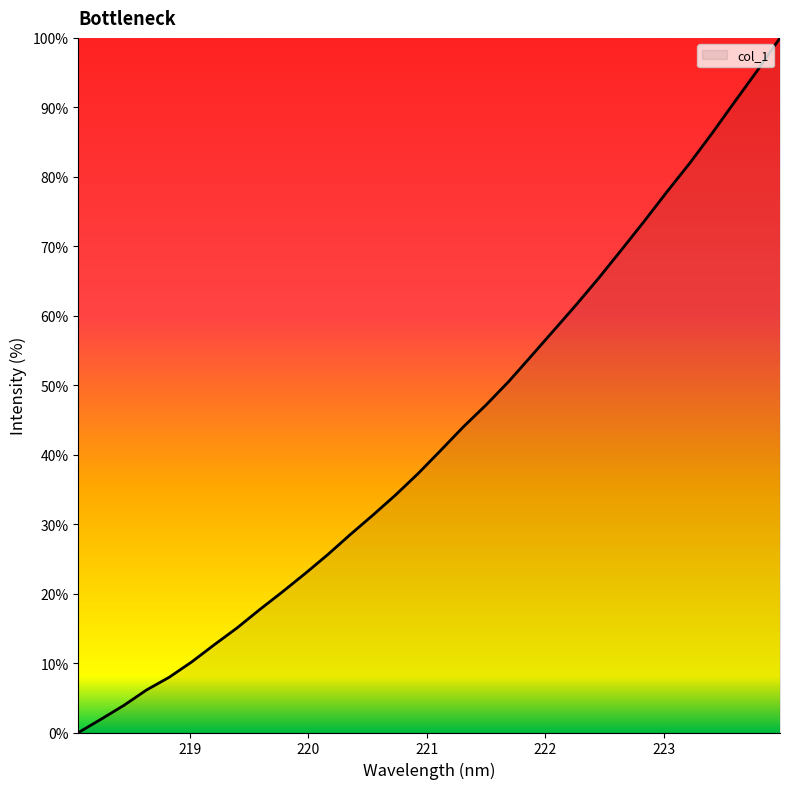

What is the difference between the maximum and minimum values?

100.0